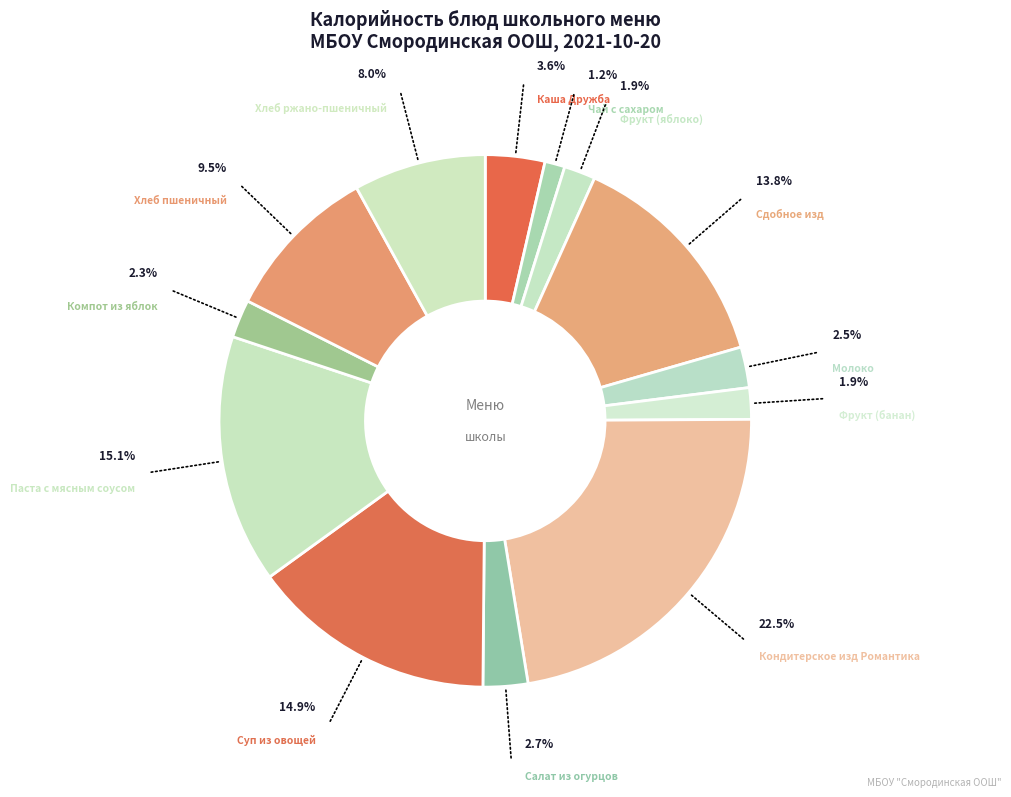

To the nearest percent, what is the average slice percentage?

8%